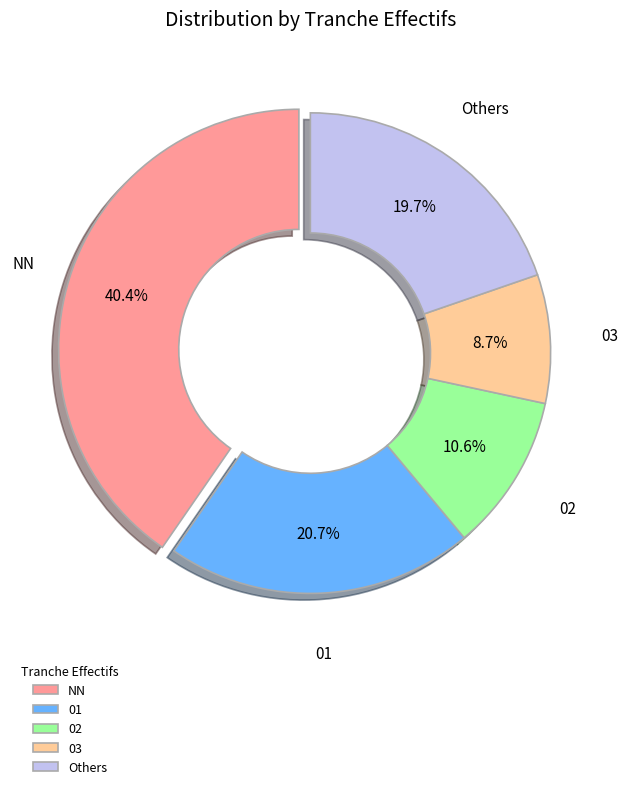

Which category has the smallest portion of the pie?

03